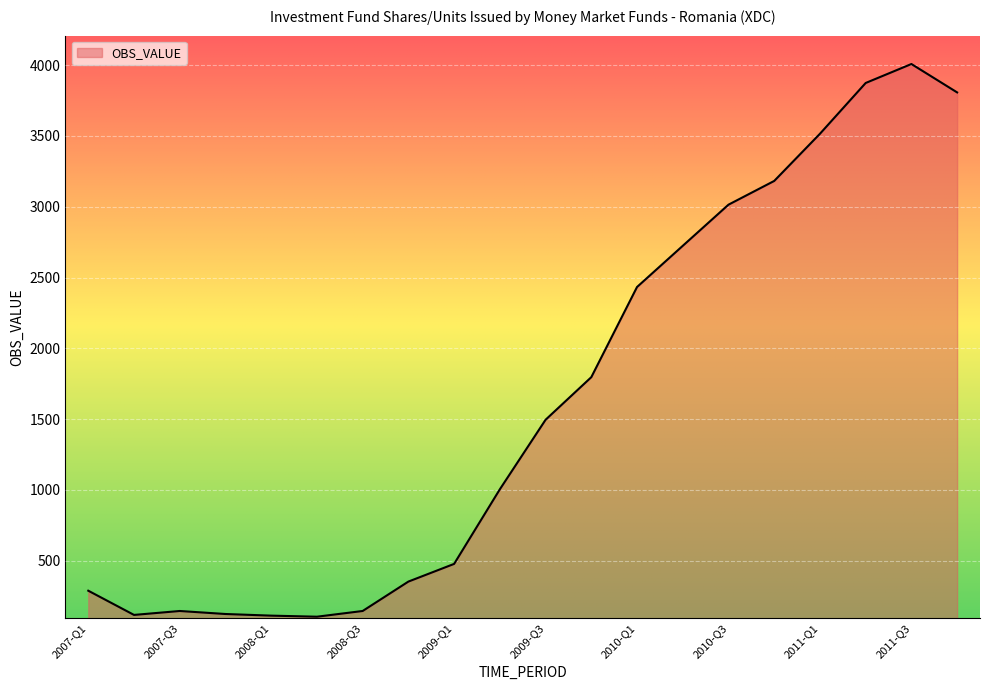

What is the difference between the maximum and minimum values?

3902.4